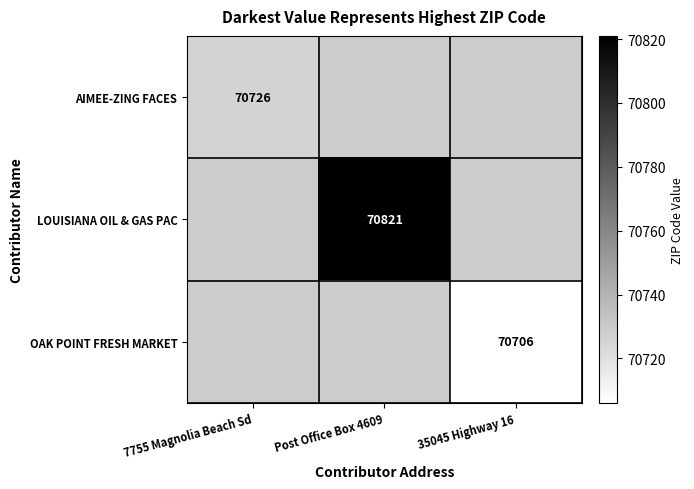

The value of LOUISIANA OIL & GAS PAC at Post Office Box 4609 is 70821. True or false?

True